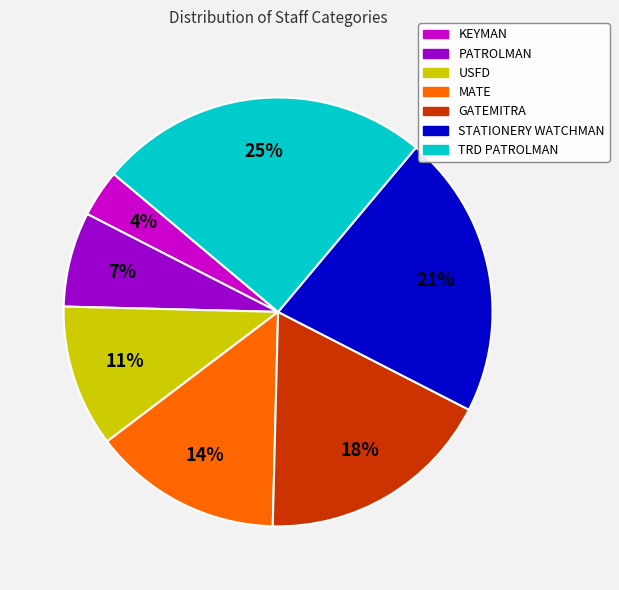

Do KEYMAN and GATEMITRA together represent more than half of the pie?

No